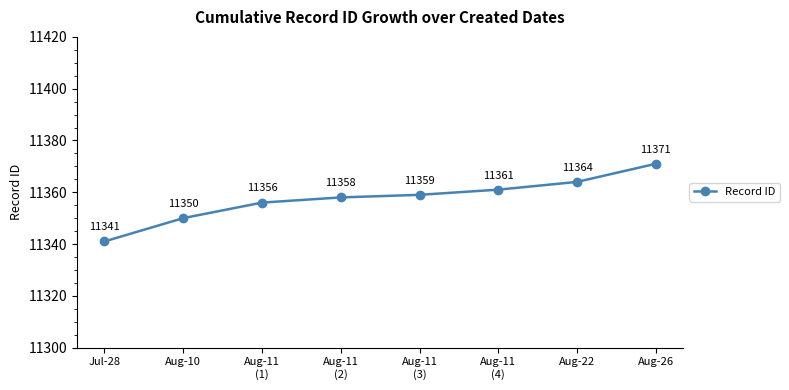

How many lines are shown in the chart?

1